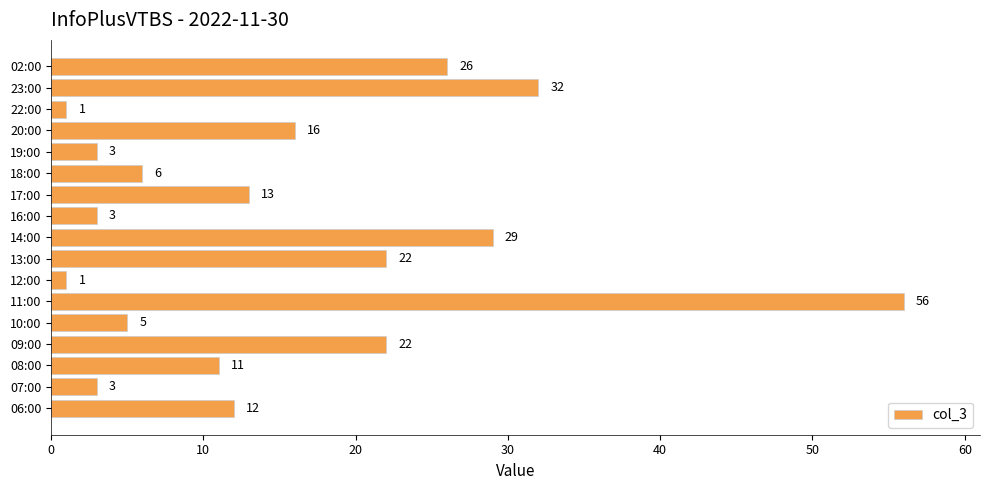

Reading bottom to top, transcribe all the data shown in this chart.

12	3	11	22	5	56	1	22	29	3	13	6	3	16	1	32	26